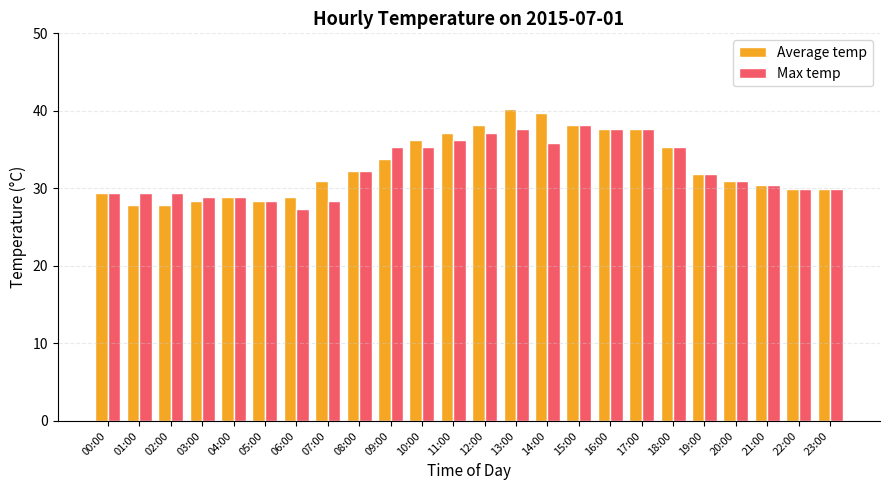

Is it true that Max temp equals 35.3 at 10:00?

True